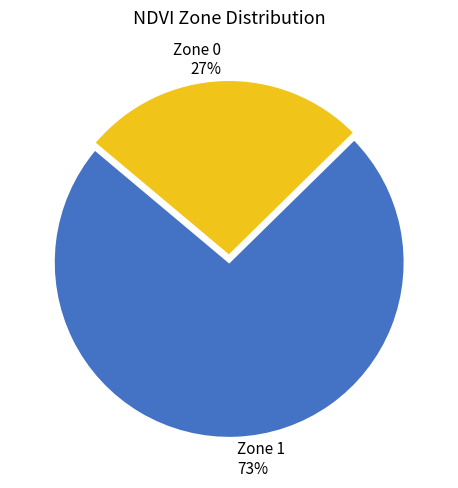

True or false: Zone 1 accounts for 81% of the total.

False